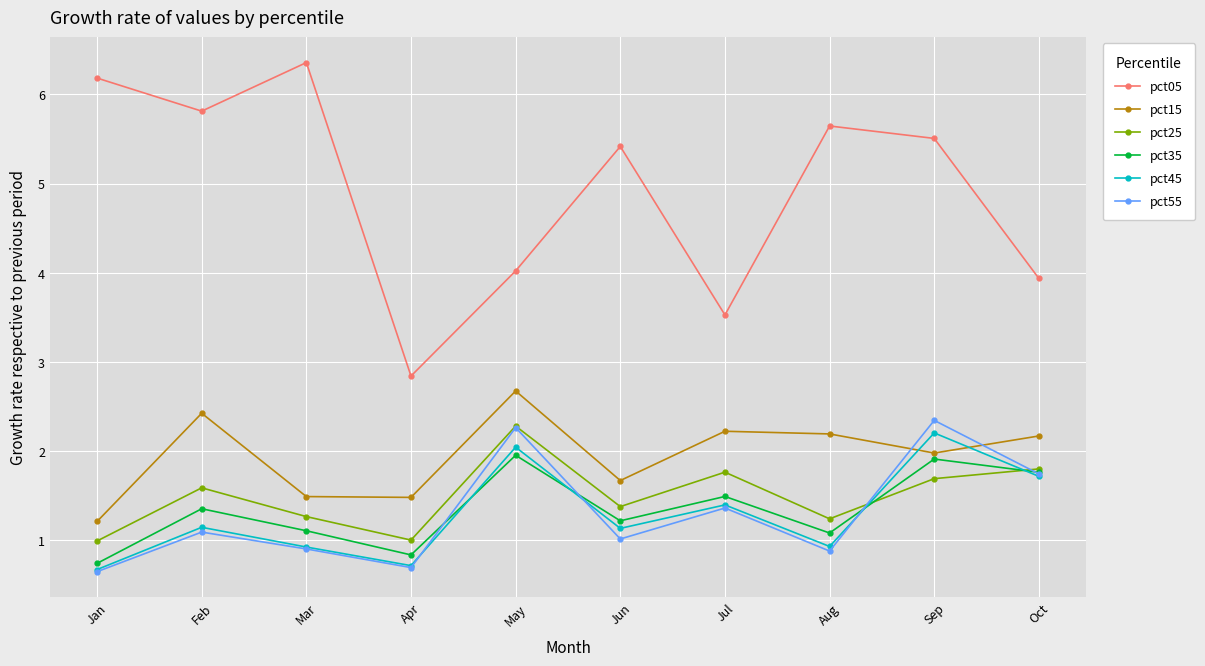

What is the minimum value for pct55?

0.7